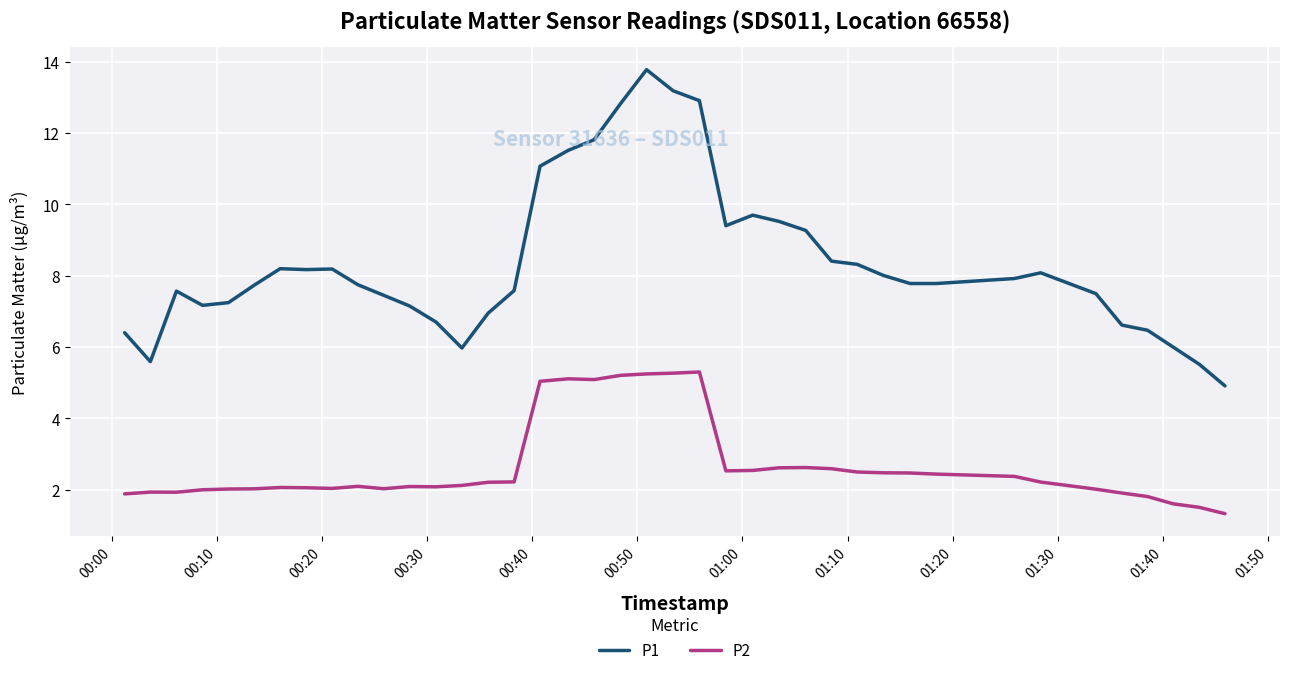

Which series has the largest range (max minus min)?

P1